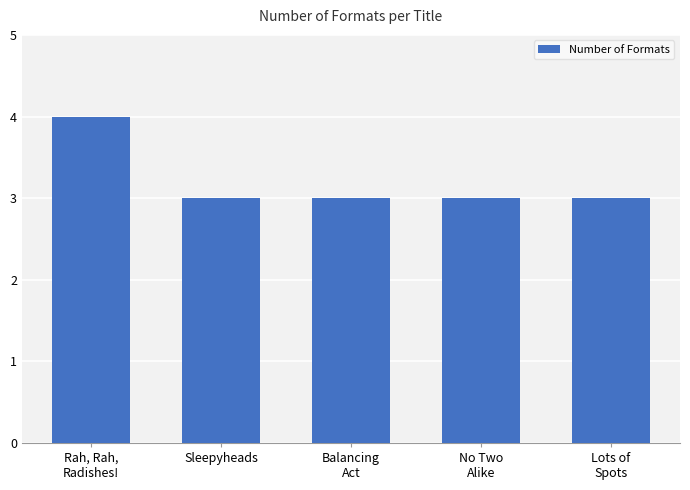

What is the ratio of the value at Sleepyheads to the value at No Two
Alike?

1.0